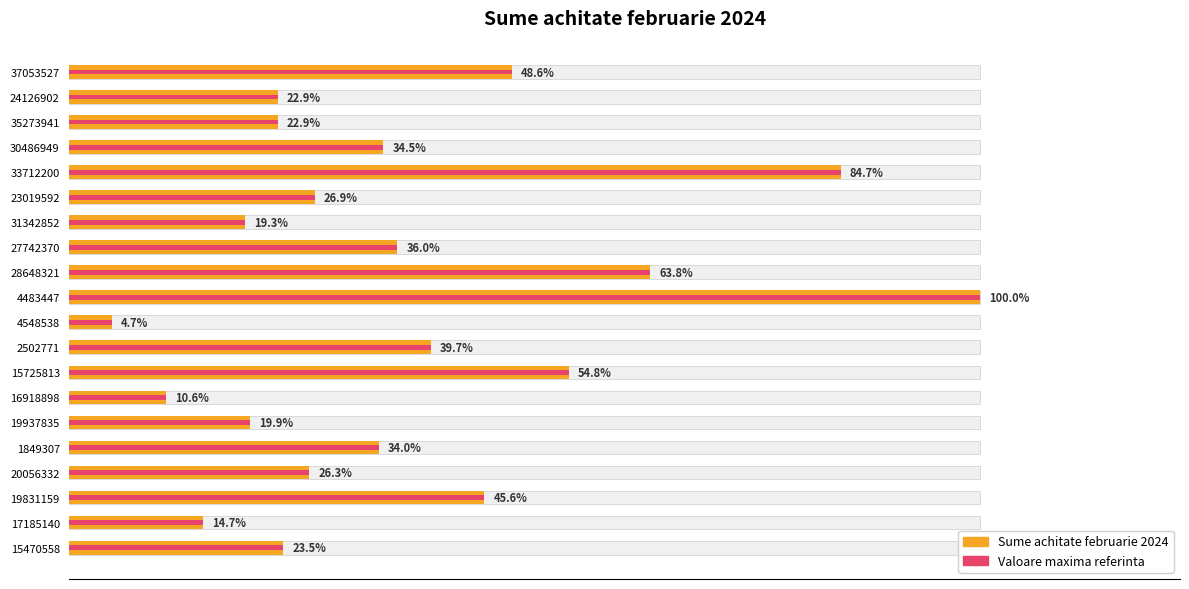

What is the minimum value for Sume achitate?

3354.1